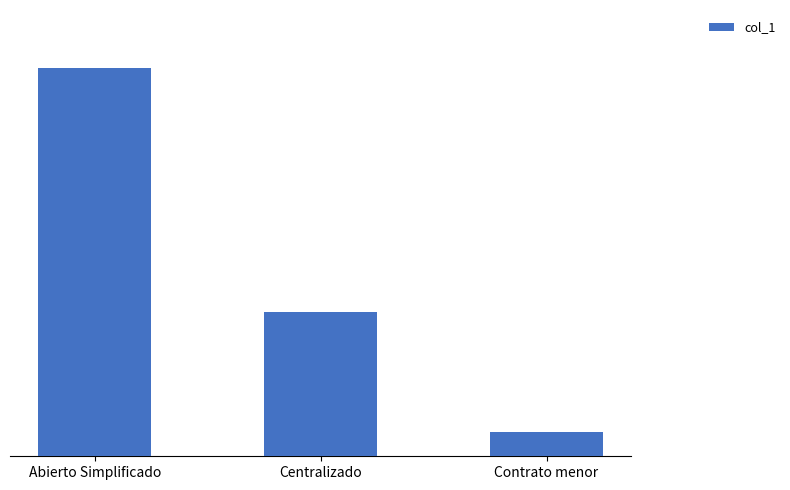

What is the minimum value shown in the chart?

5046.8